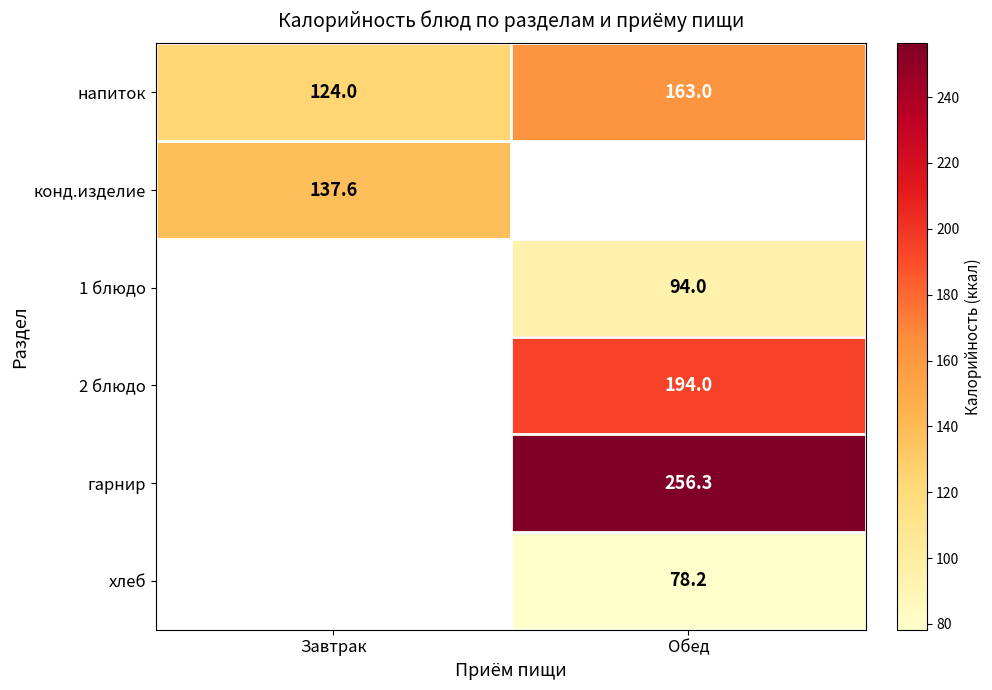

Where is напиток nearest to the value 143?

Завтрак